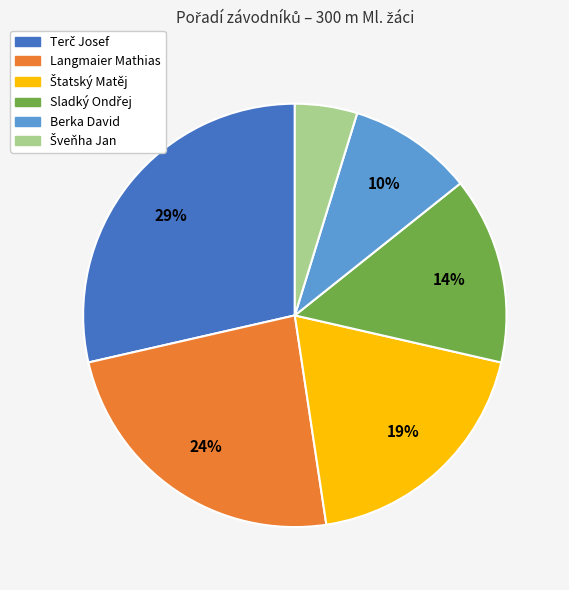

Is there a majority slice in this chart?

No